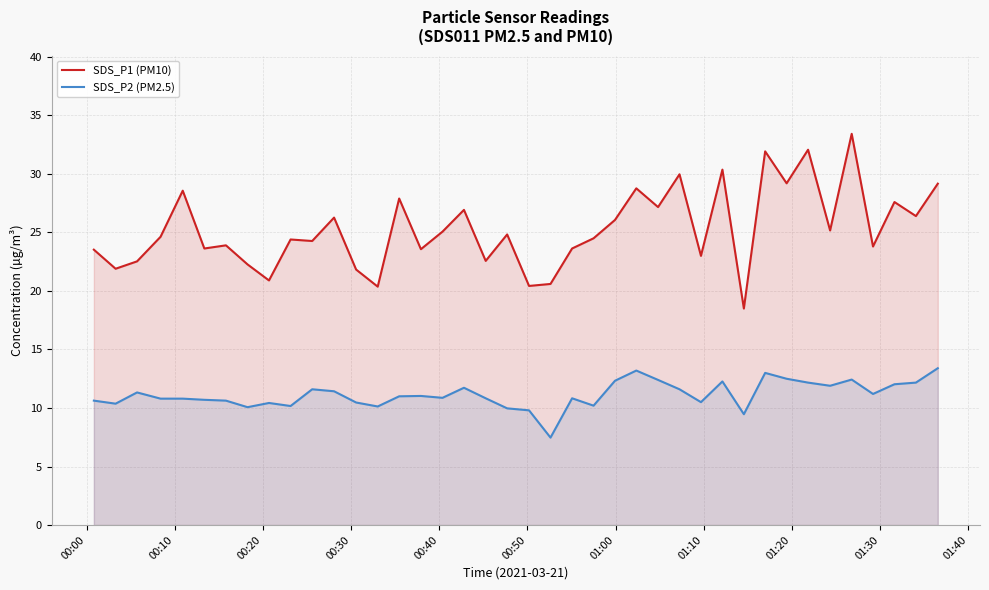

True or false: SDS_P1 (PM10) and SDS_P2 (PM2.5) cross at least once.

False